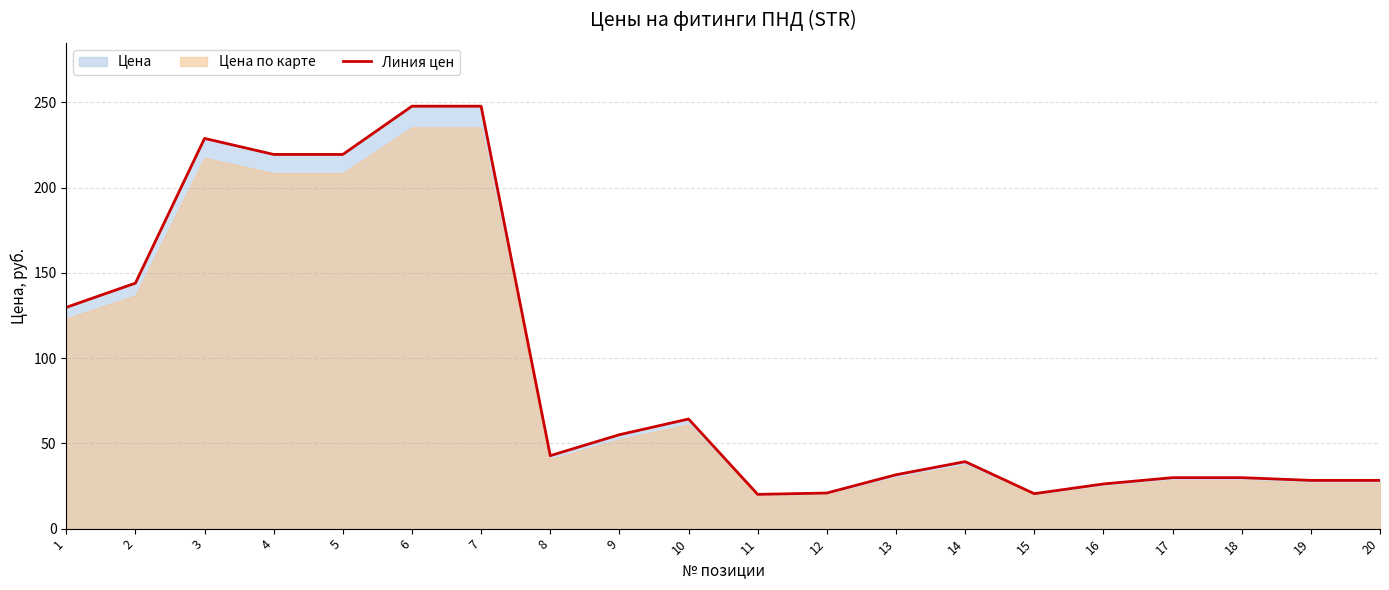

Count the number of values greater than 42.

10